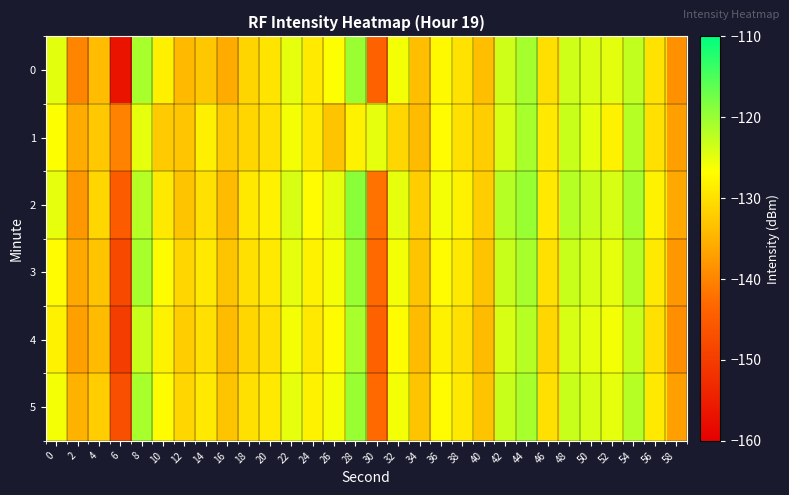

Rank the series at 46 from lowest to highest value.

4, 0, 3, 5, 1, 2